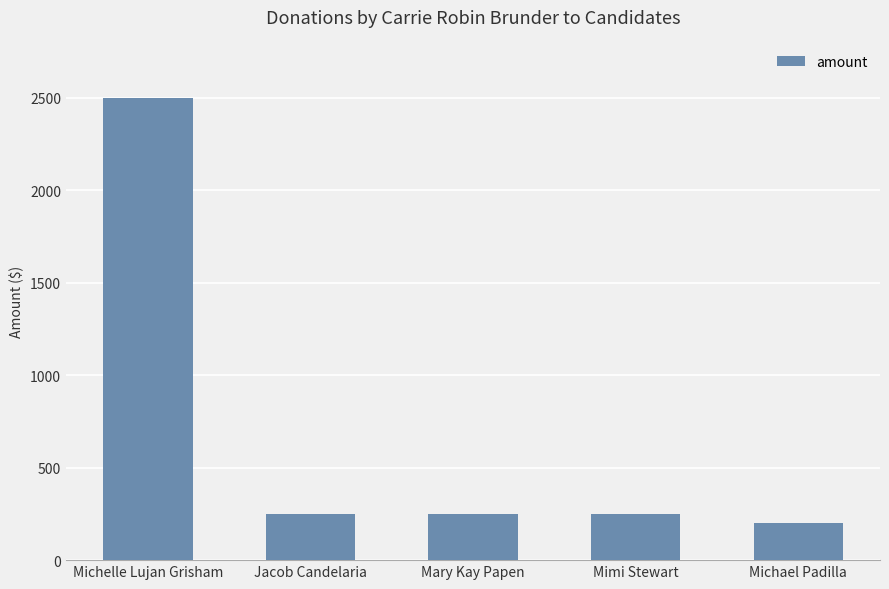

Reading left to right, transcribe all the data shown in this chart.

Michelle Lujan Grisham=2500	Jacob Candelaria=250	Mary Kay Papen=250	Mimi Stewart=250	Michael Padilla=200